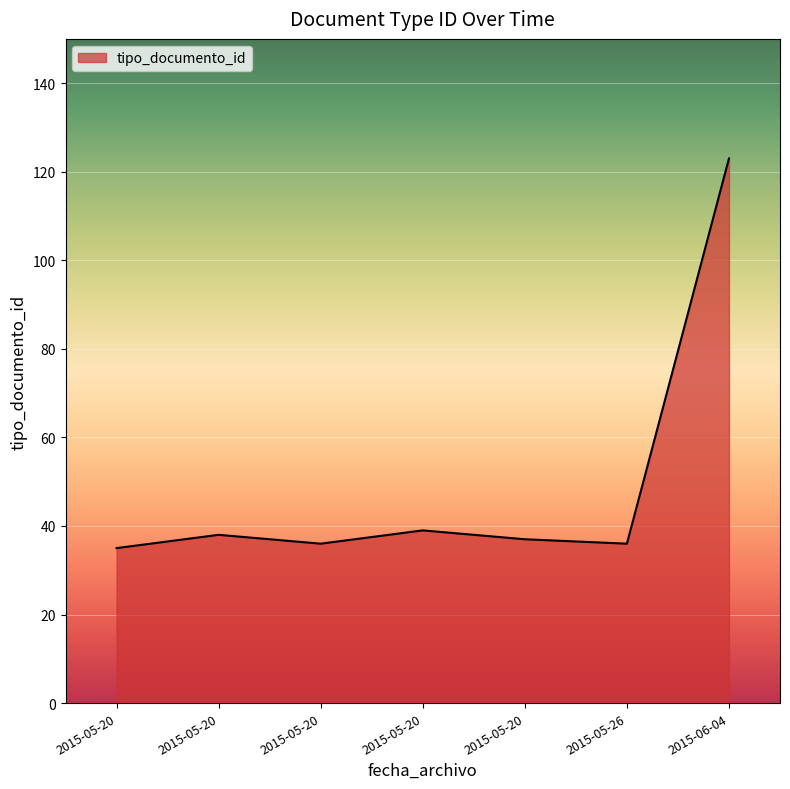

How many distinct data groups are displayed?

1